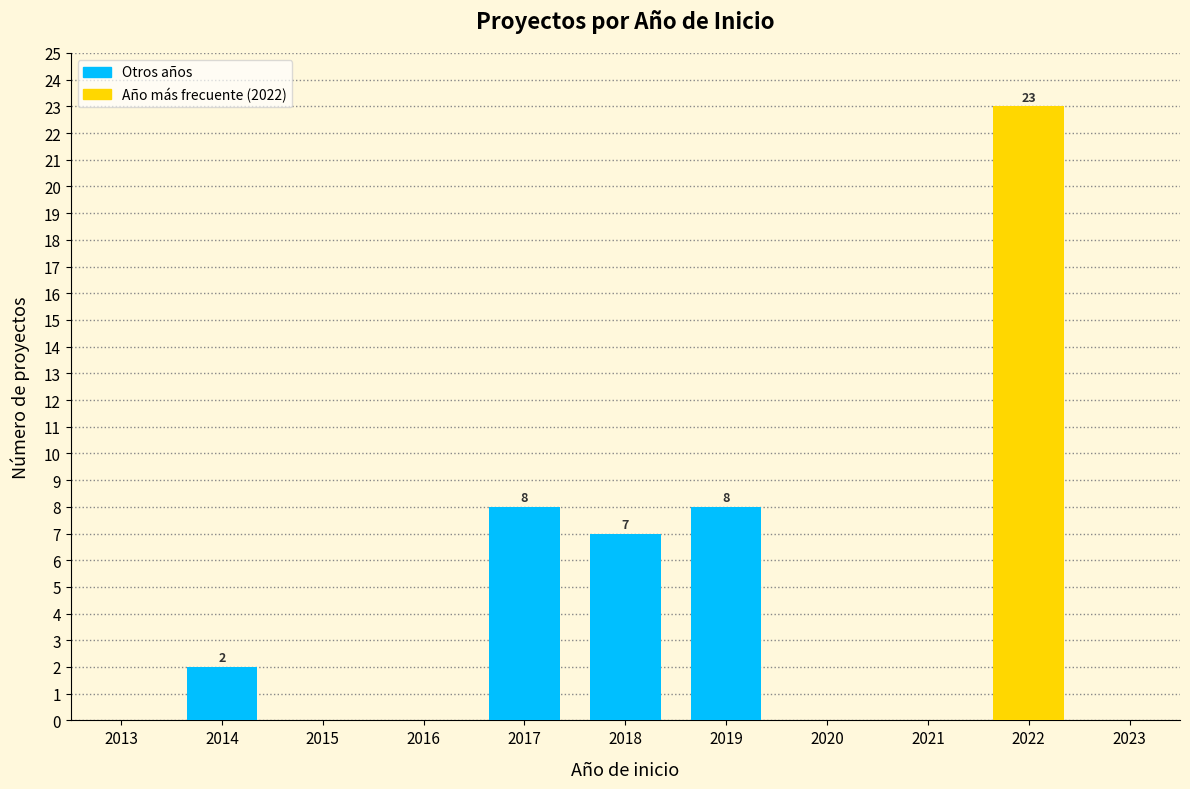

Reading left to right, extract all data points from this chart.

2013=0	2014=2	2015=0	2016=0	2017=8	2018=7	2019=8	2020=0	2021=0	2022=23	2023=0